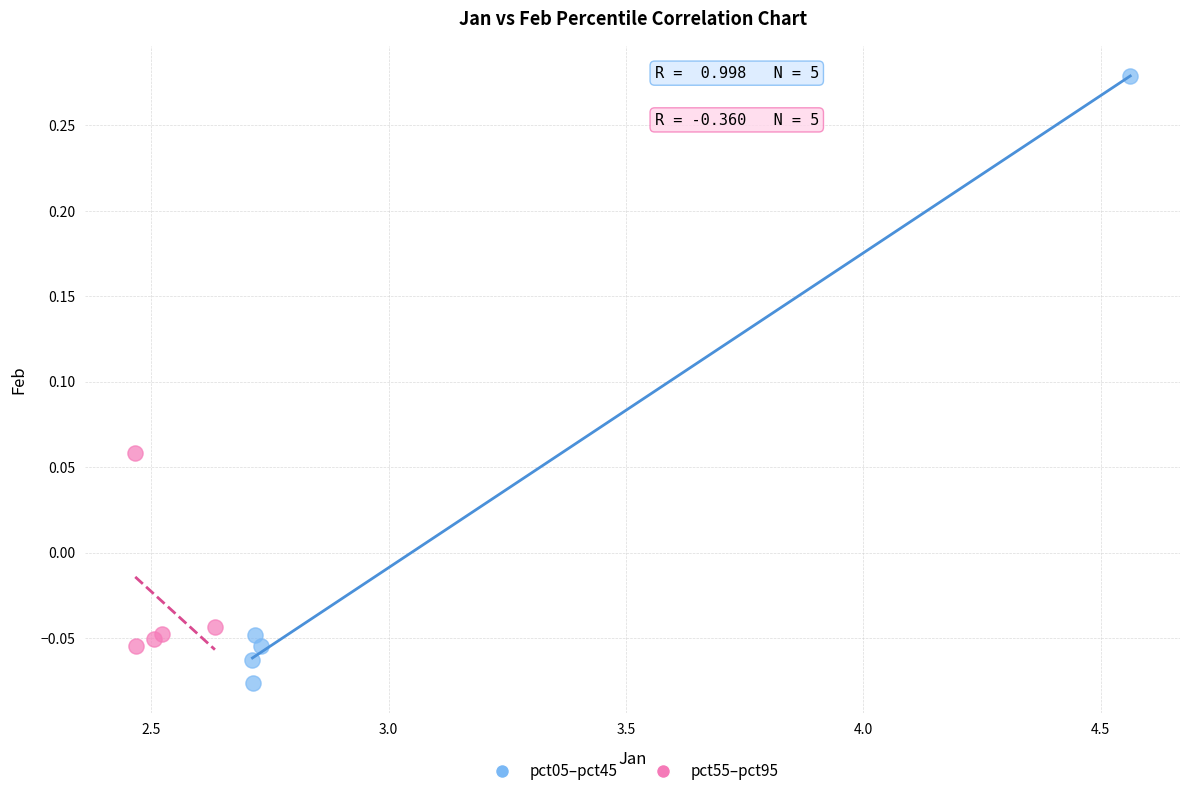

What are all the series names shown in the legend?

pct05–pct45, pct55–pct95